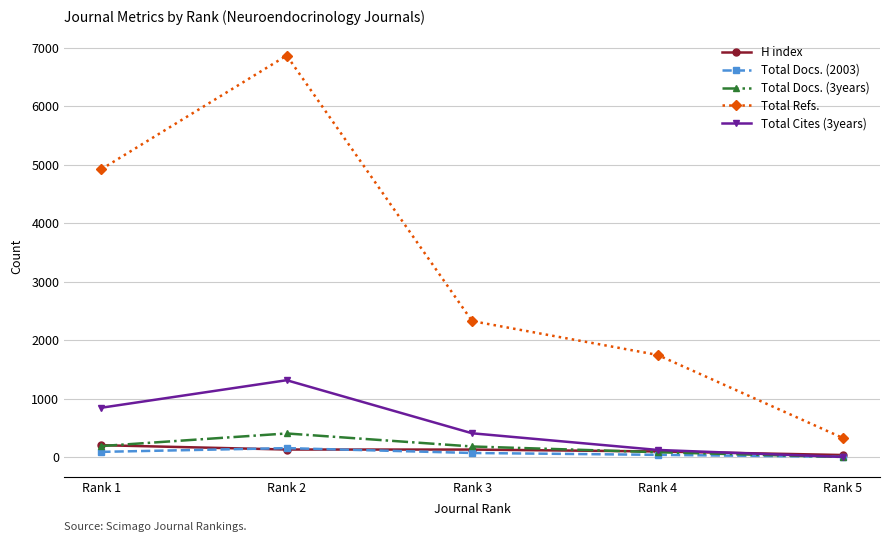

At how many categories does at least one series exceed 5316?

1